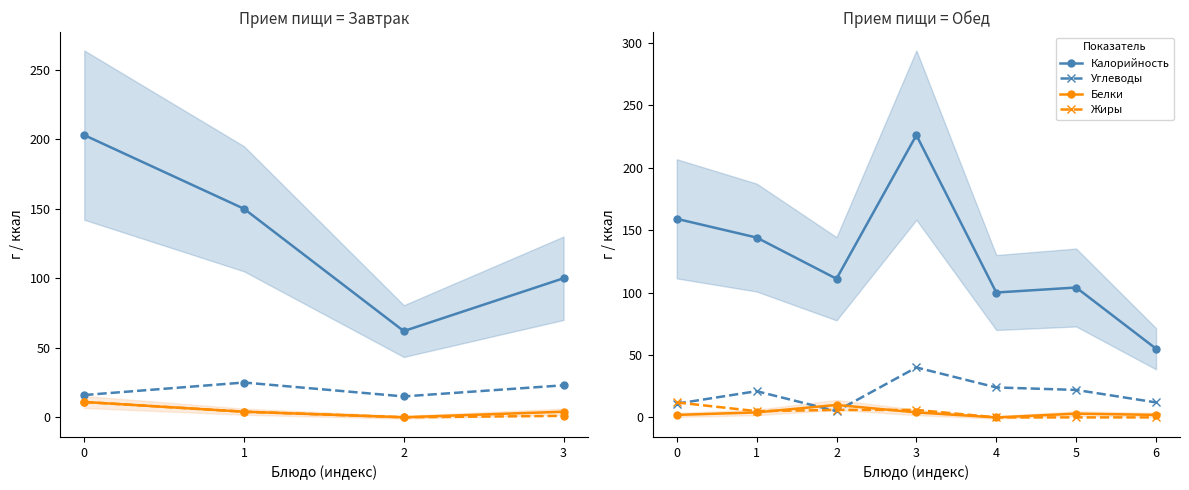

Rank the categories by Жиры value from lowest to highest.

4, 5, 6, 1, 2, 3, 0